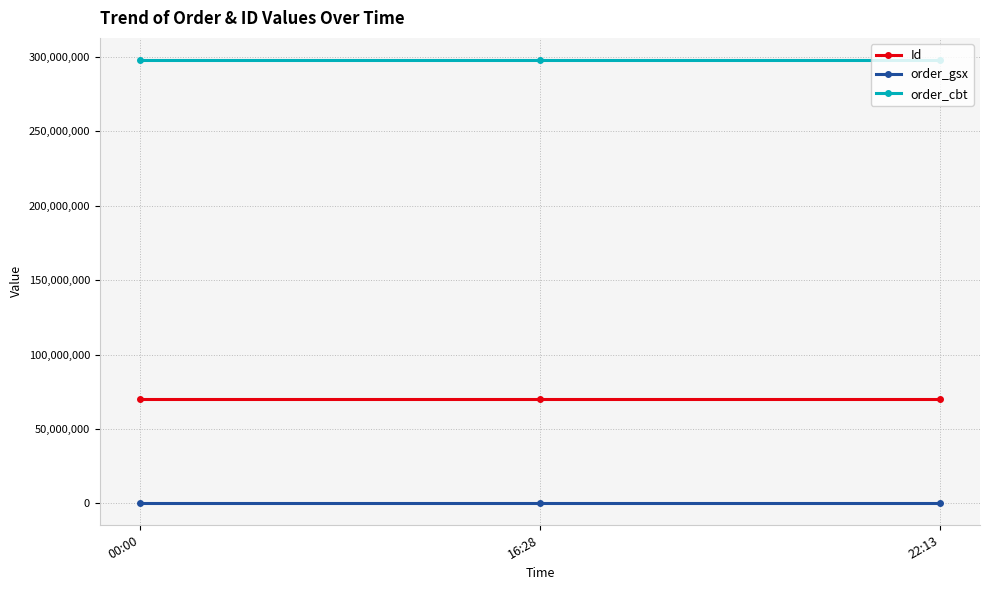

What is the total value across all series at 16:28?

368257549